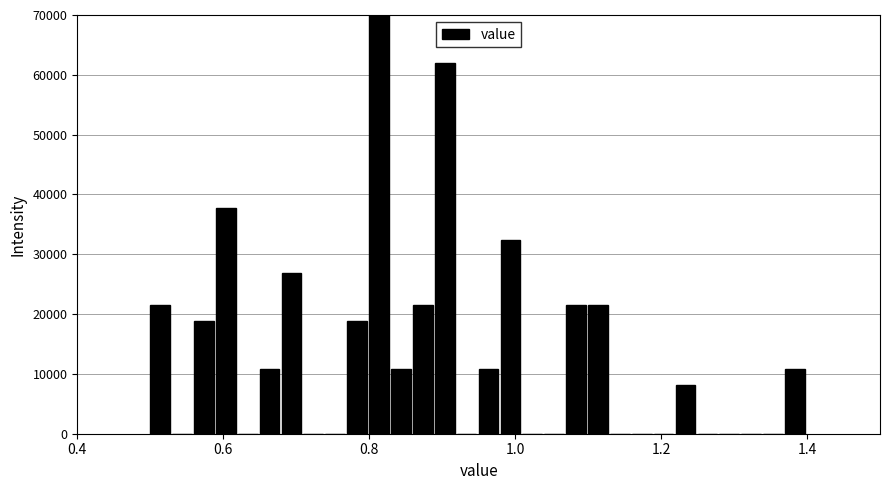

Read against the x-axis, roughly where is the centre of the tallest bar?

0.82